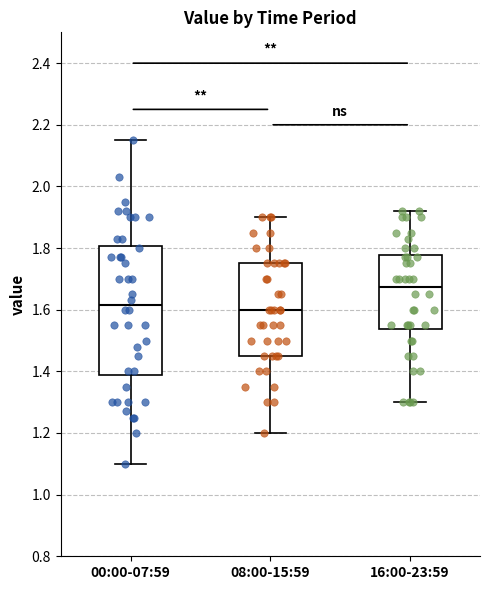

Which box is the tallest, from its lower edge to its upper edge?

00:00-07:59